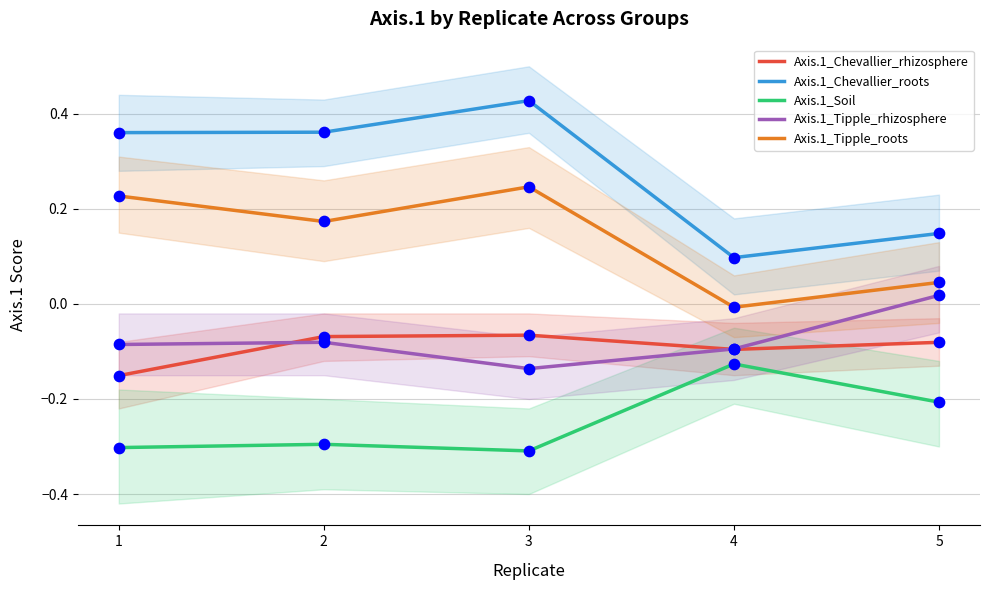

What are all the series names shown in the legend?

Axis.1_Chevallier_rhizosphere, Axis.1_Chevallier_roots, Axis.1_Soil, Axis.1_Tipple_rhizosphere, Axis.1_Tipple_roots